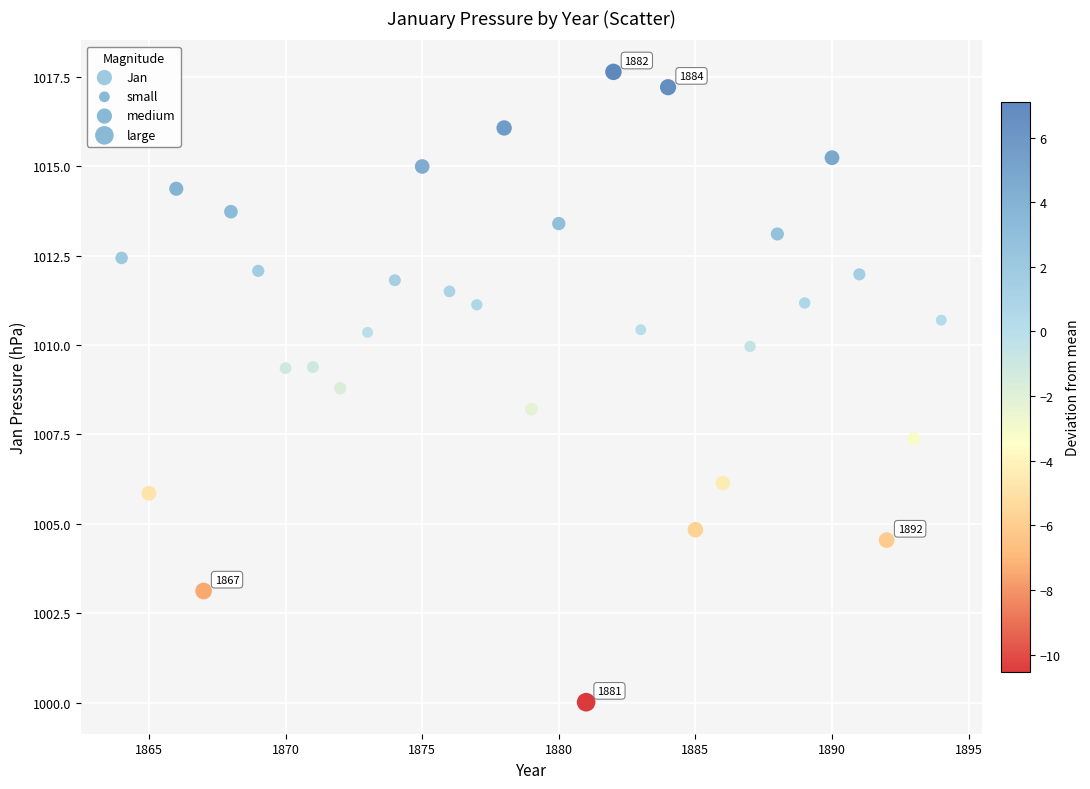

What is the range of Y values (max minus min)?

17.6